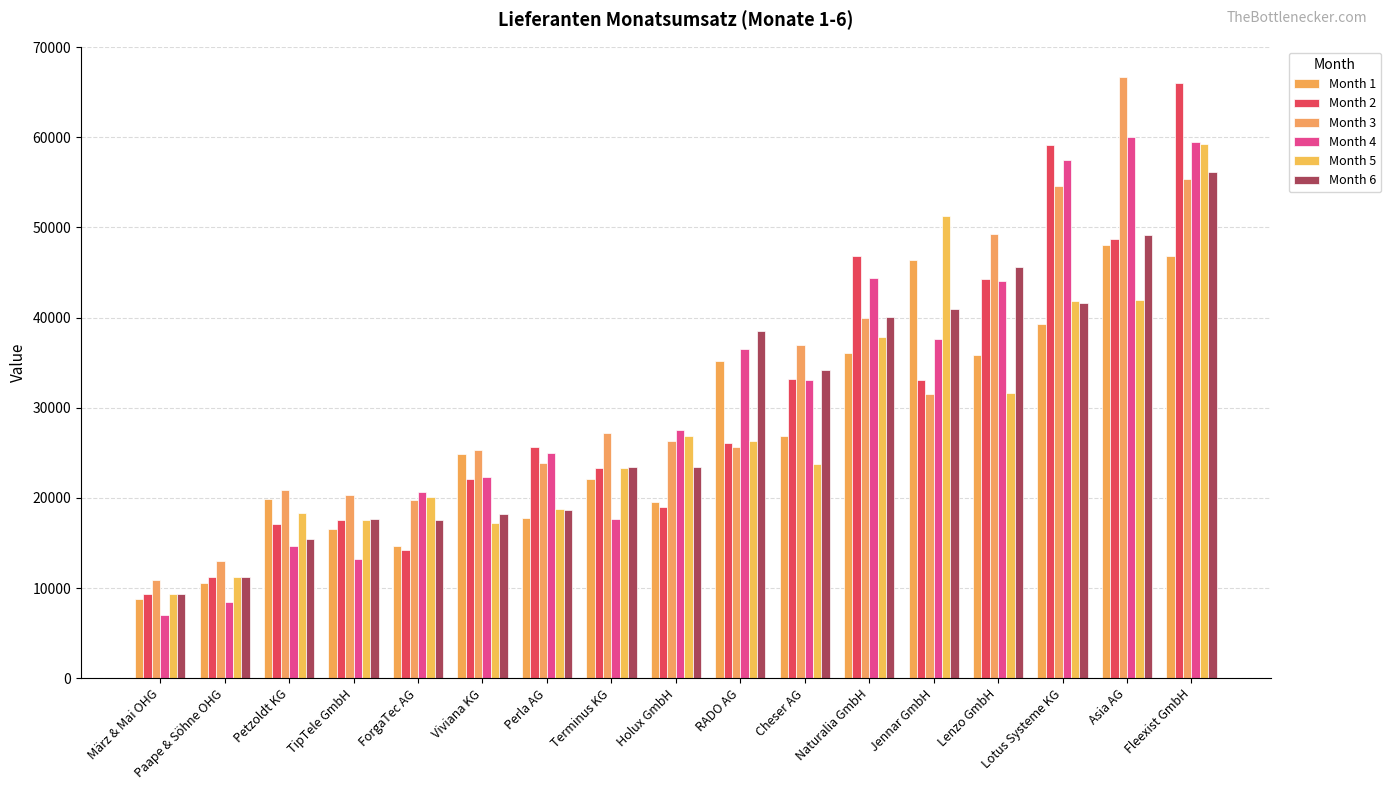

Is it true that Month 4 equals 7373 at TipTele GmbH?

False